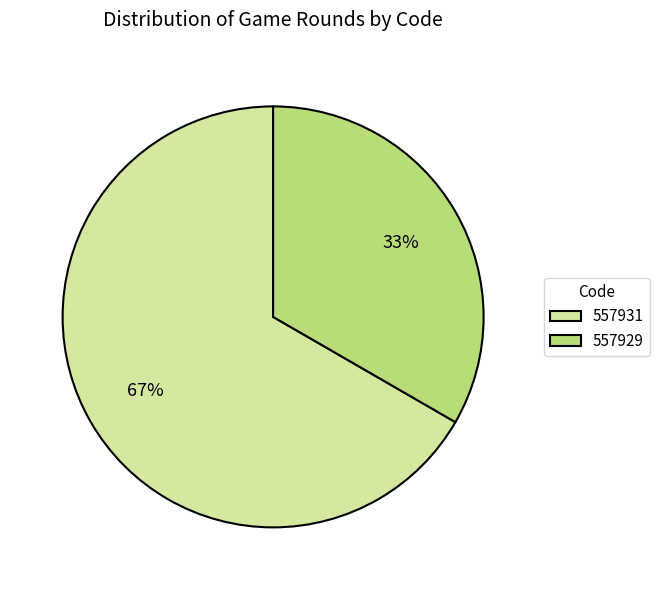

Is it true that 557929 is 33% of the pie?

True